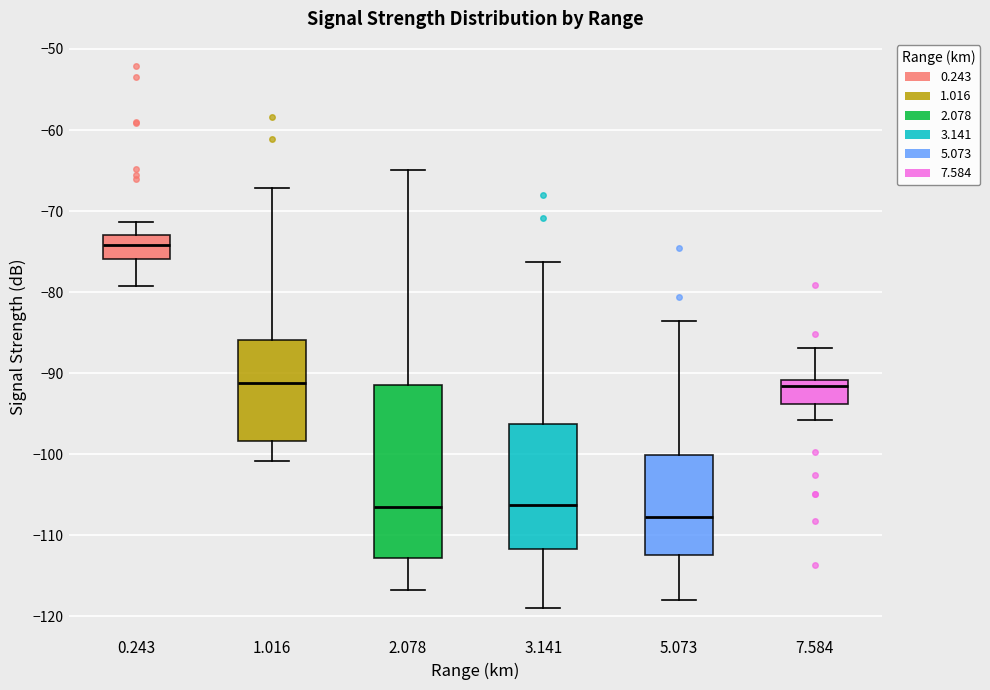

Where is the upper edge of the box at x = 0.243 on the y-axis? The values are not printed on the chart, so give them approximately, as read against the axis.

-73